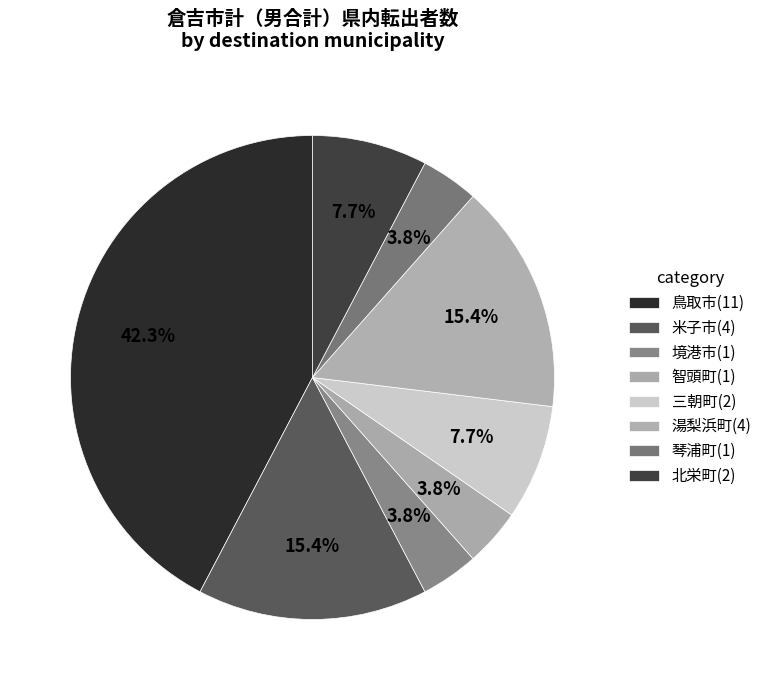

To the nearest percent, what is the combined percentage of 智頭町(1) and 湯梨浜町(4)?

19%